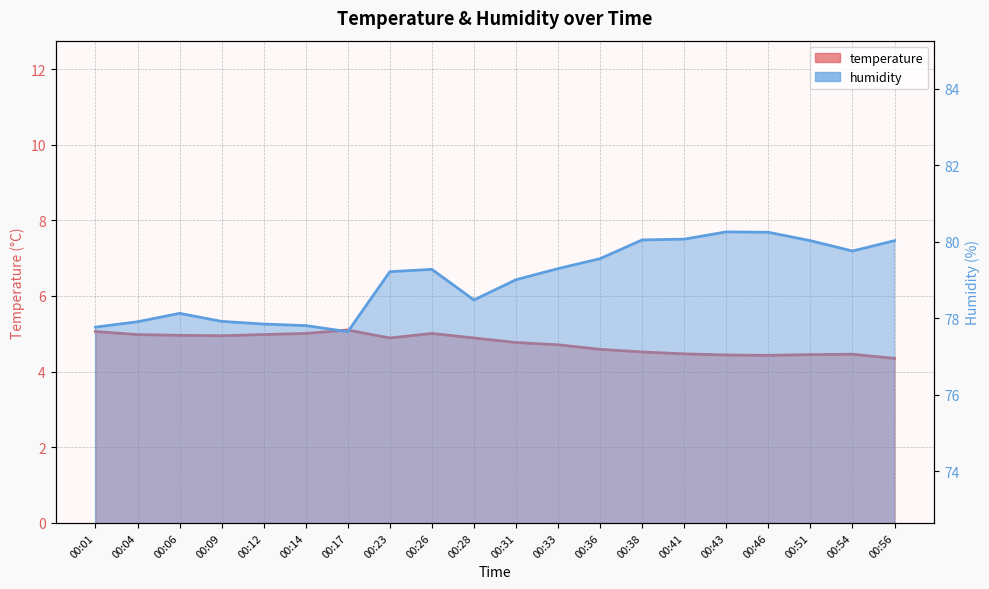

At which label is humidity closest to 78?

00:09